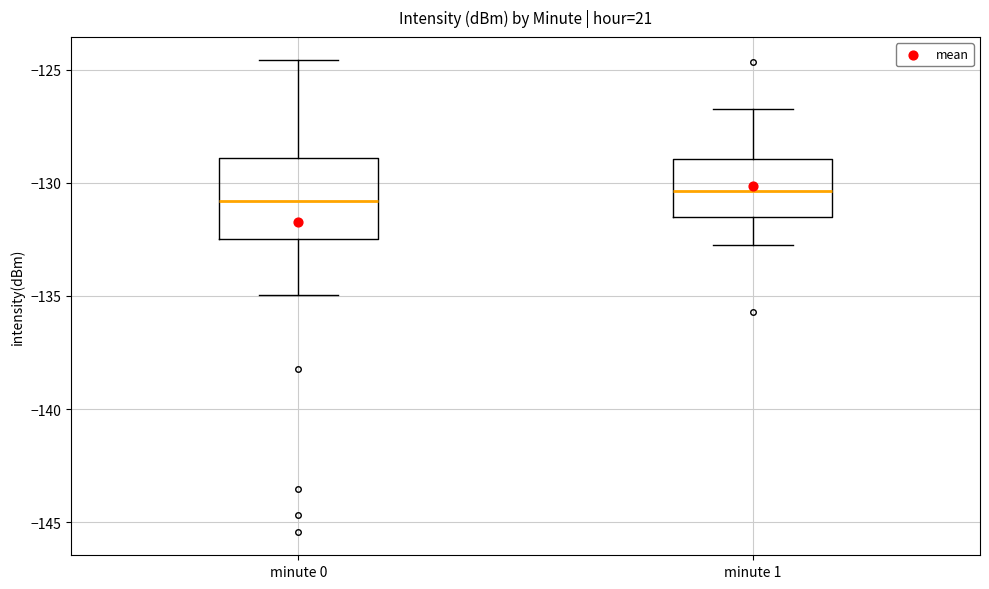

Reading left to right, read every box against the y-axis: the position of its median line, the range the box covers, and the ends of its whiskers. The values are not printed on the chart, so give them approximately, as read against the axis.

minute 0: median -131.0, box -132.5 to -129.0, whiskers -135.0 to -124.5
minute 1: median -130.5, box -131.5 to -129.0, whiskers -132.5 to -126.5